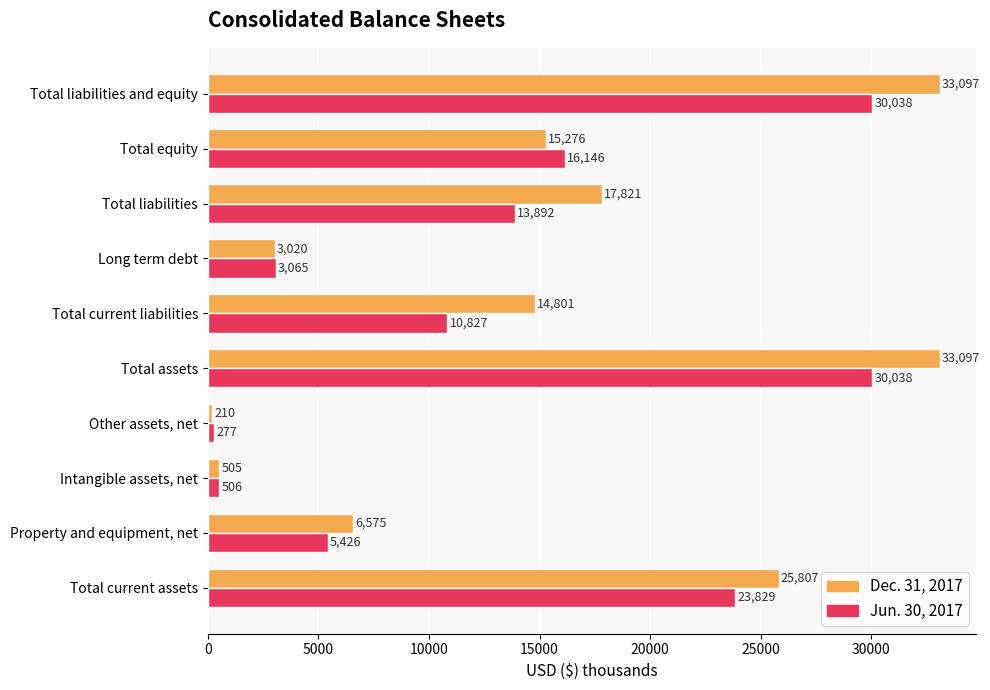

The value of Dec. 31, 2017 at Property and equipment, net is 6575. True or false?

True